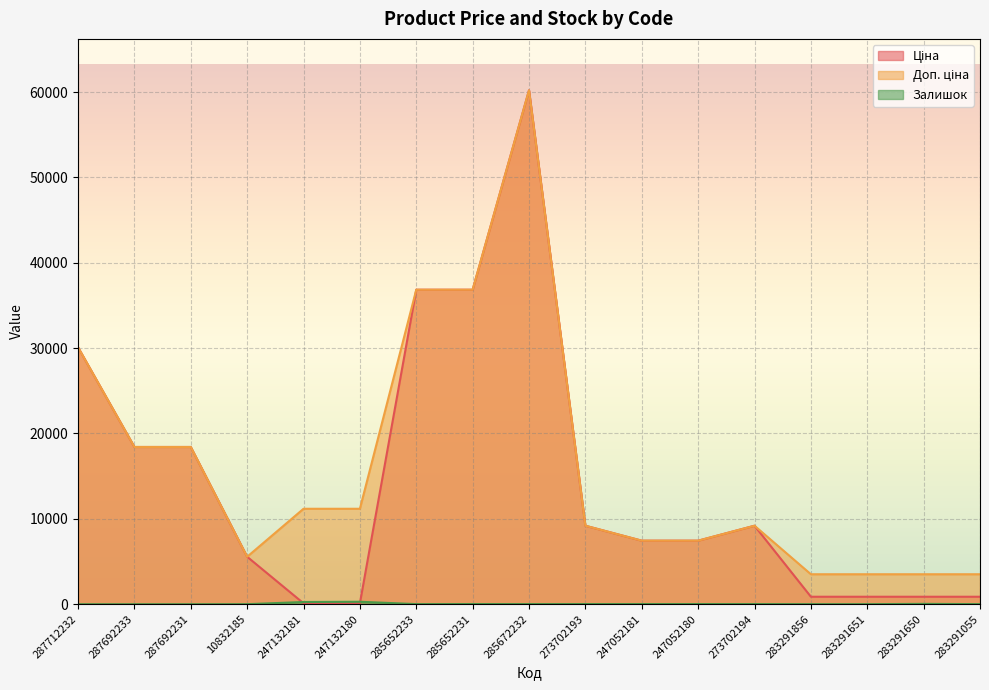

Read the Ціна value at 285652231.

36841.8